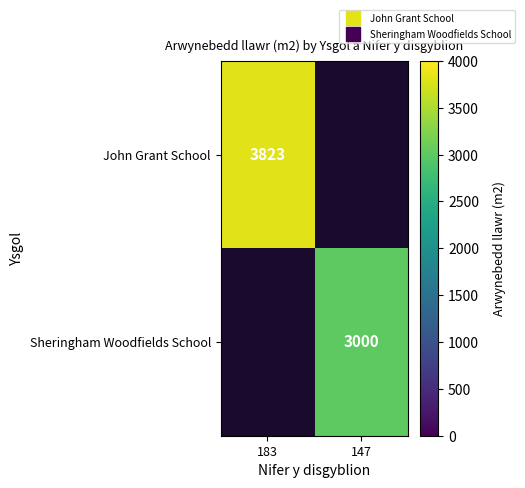

Between 147 and 183, which is larger?

183